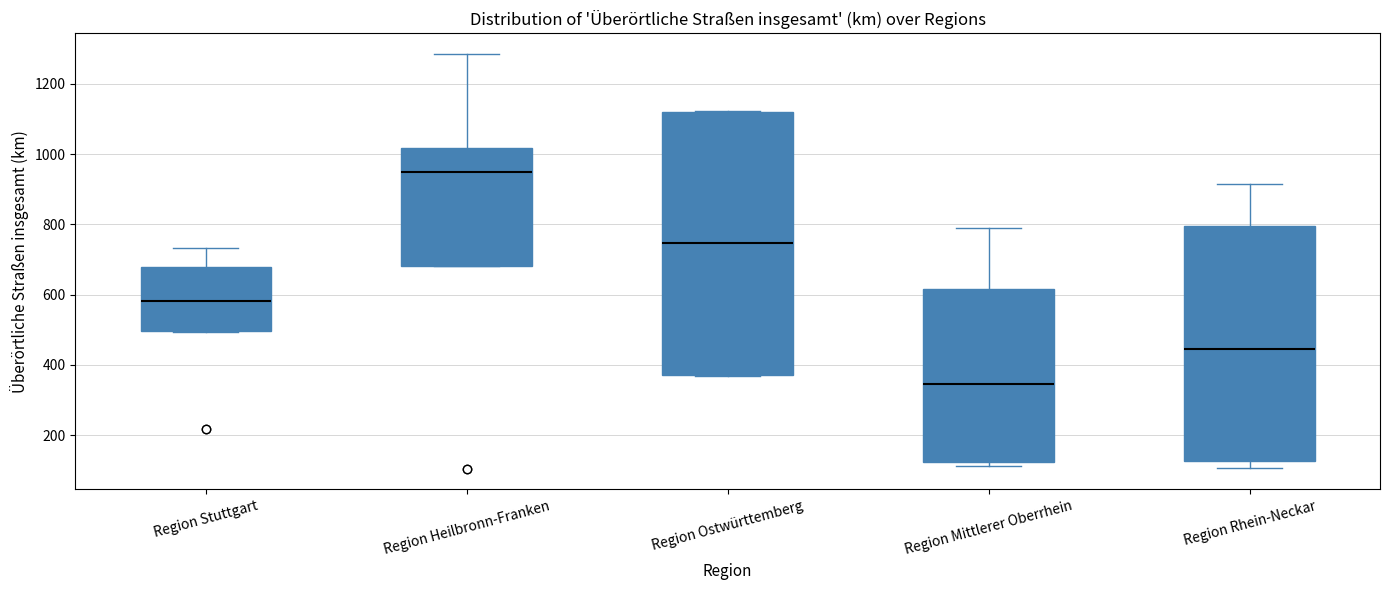

Which box has the highest median line?

Region Heilbronn-Franken